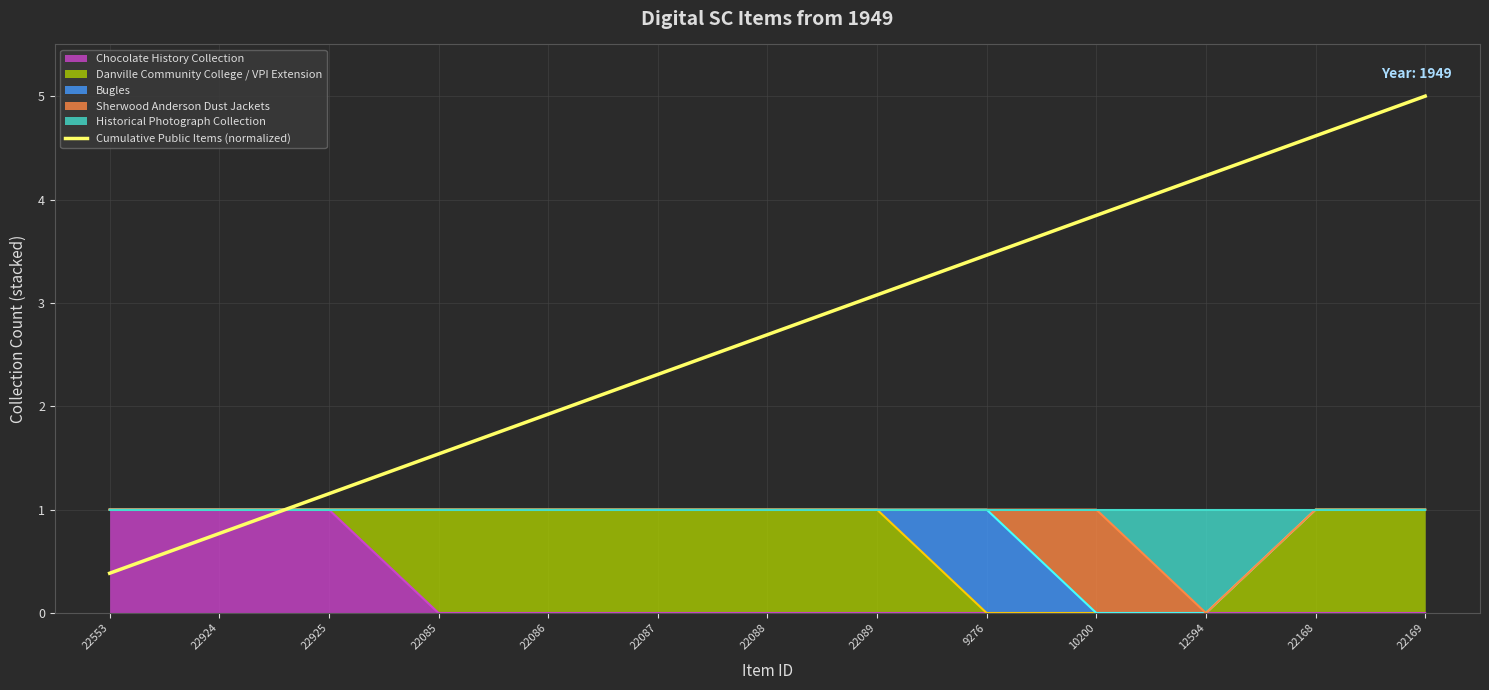

At which label does the data first exceed 2?

22087